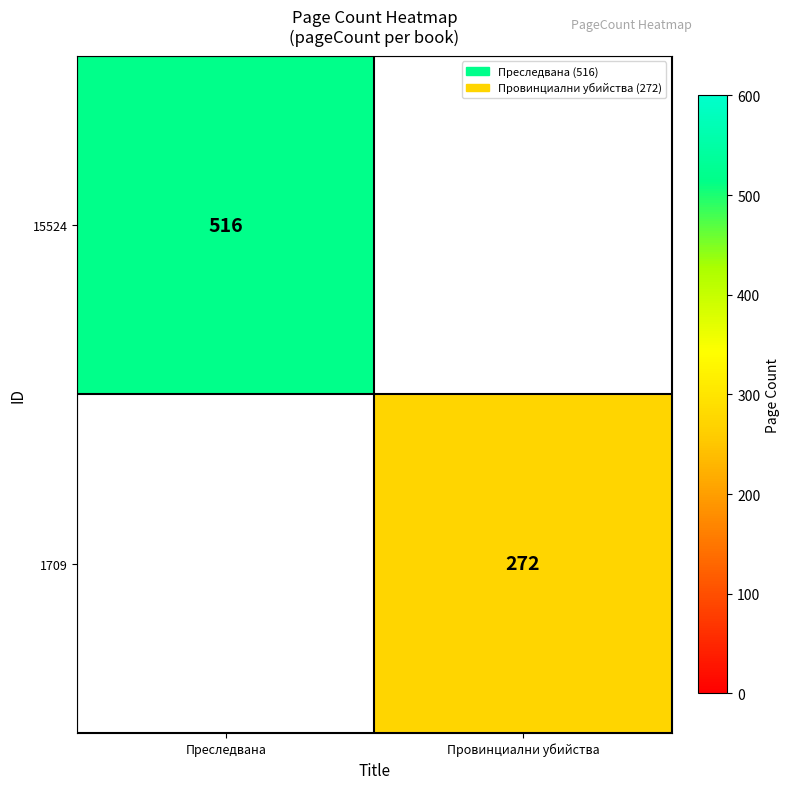

Is it true that 15524 equals 516 at Преследвана?

True